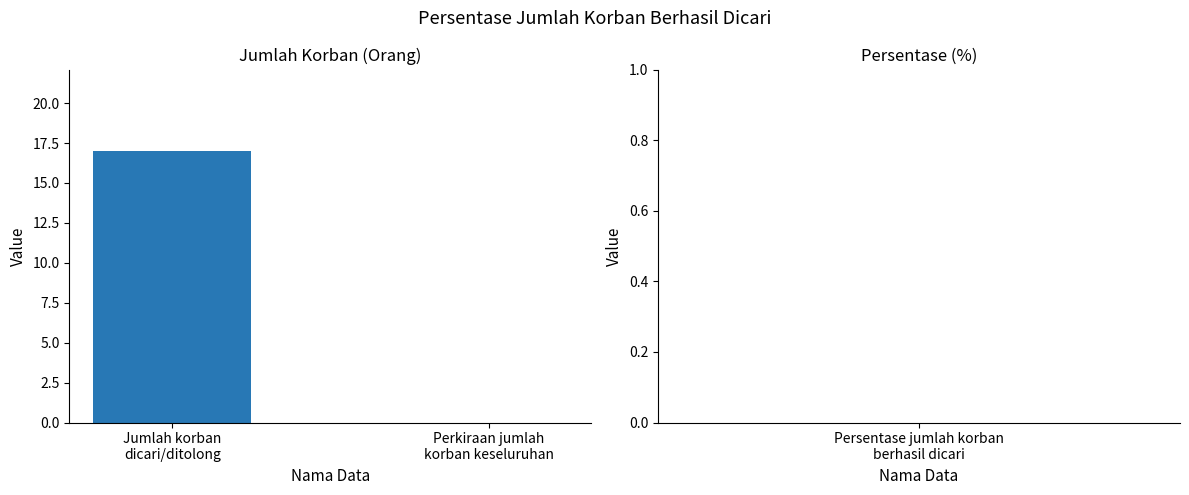

What is the sum of all values?

17